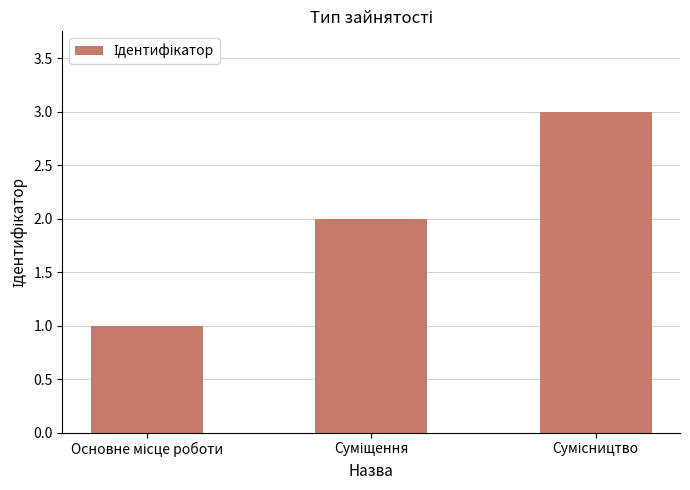

What is the sum of all values?

6